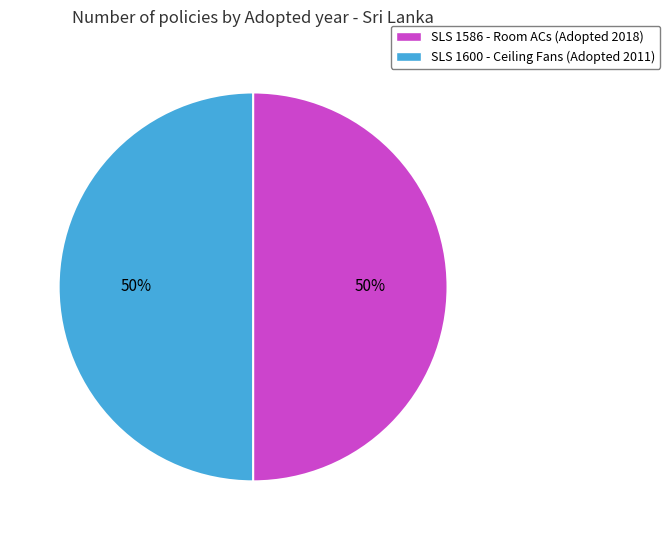

Combined, do SLS 1600 - Ceiling Fans (Adopted 2011) and SLS 1586 - Room ACs (Adopted 2018) account for over 50%?

Yes